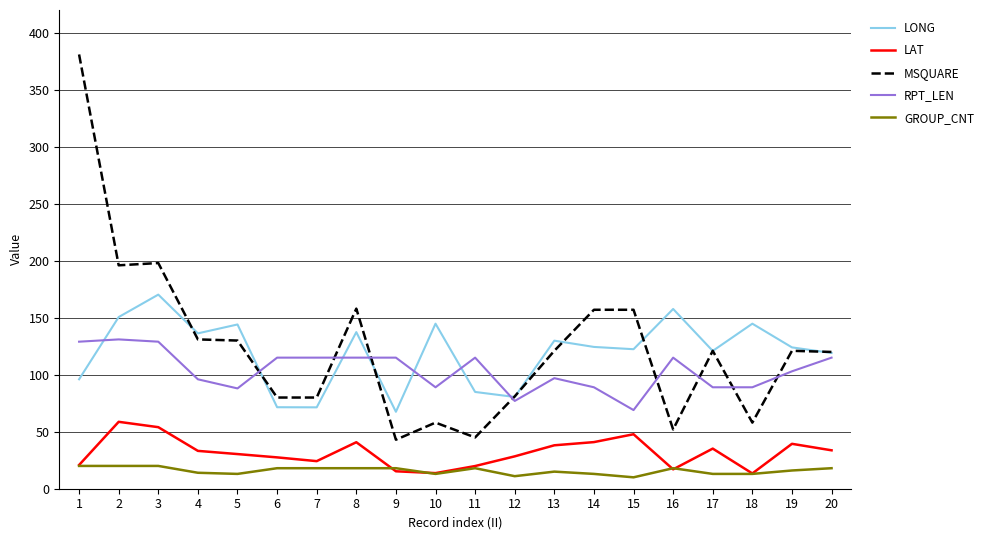

True or false: LAT has more than 2 interior local peaks.

True